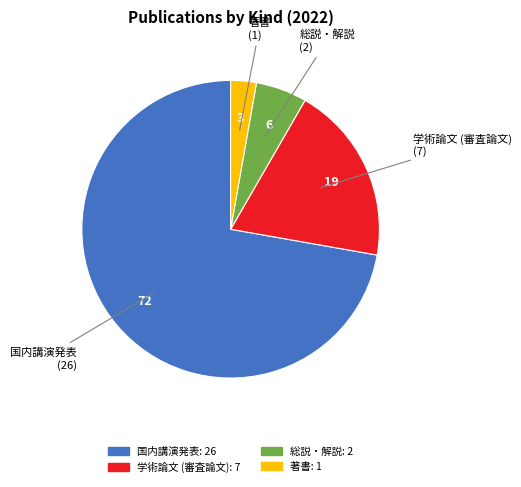

Count the number of slices in the pie.

4